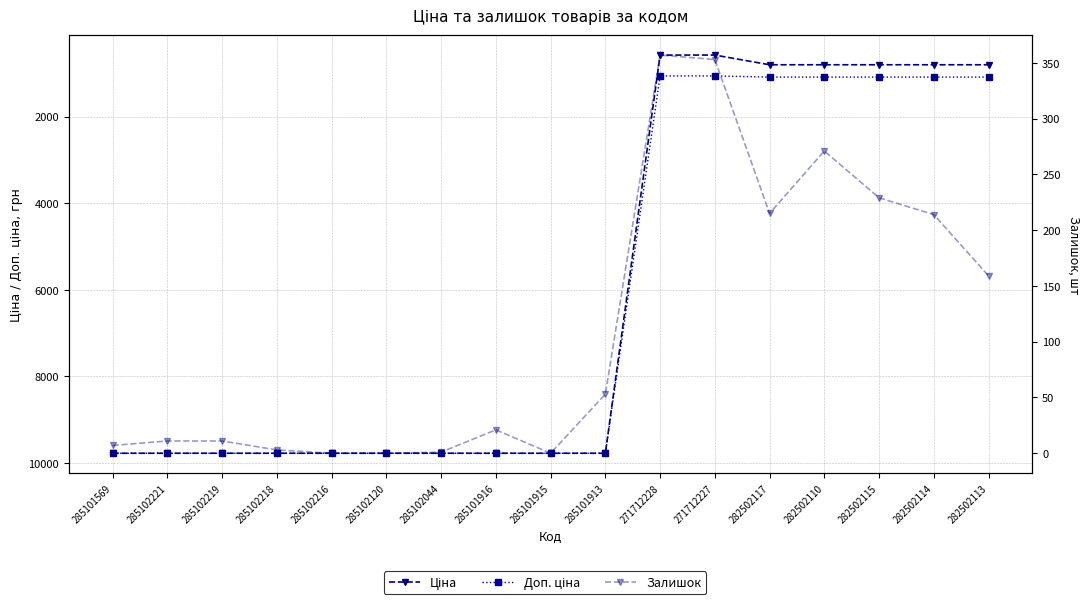

What is the value of the Доп. ціна point at the 5th from the left?

9775.5